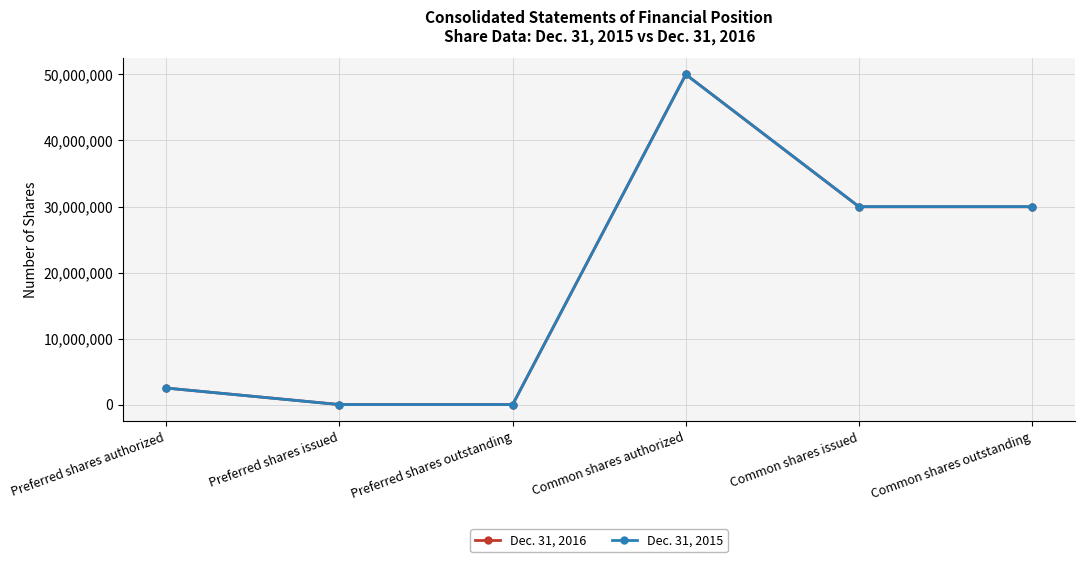

The Dec. 31, 2015 series shows 29975439 at Common shares issued. True or false?

True